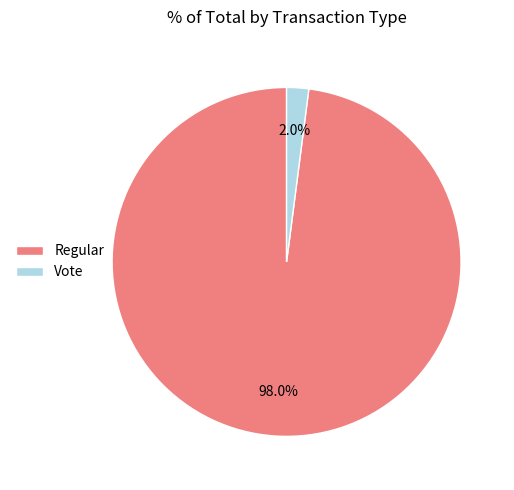

To the nearest percent, what is the average slice percentage?

50%